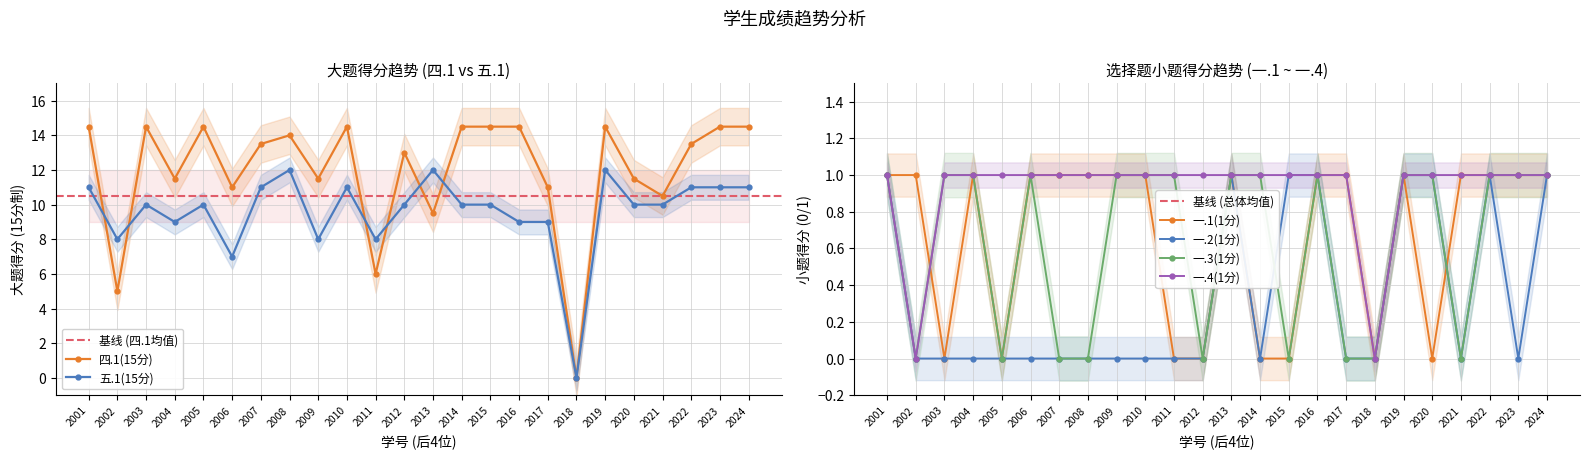

In 一.2(1分), how many points are lower than both neighbors (excluding endpoints)?

3